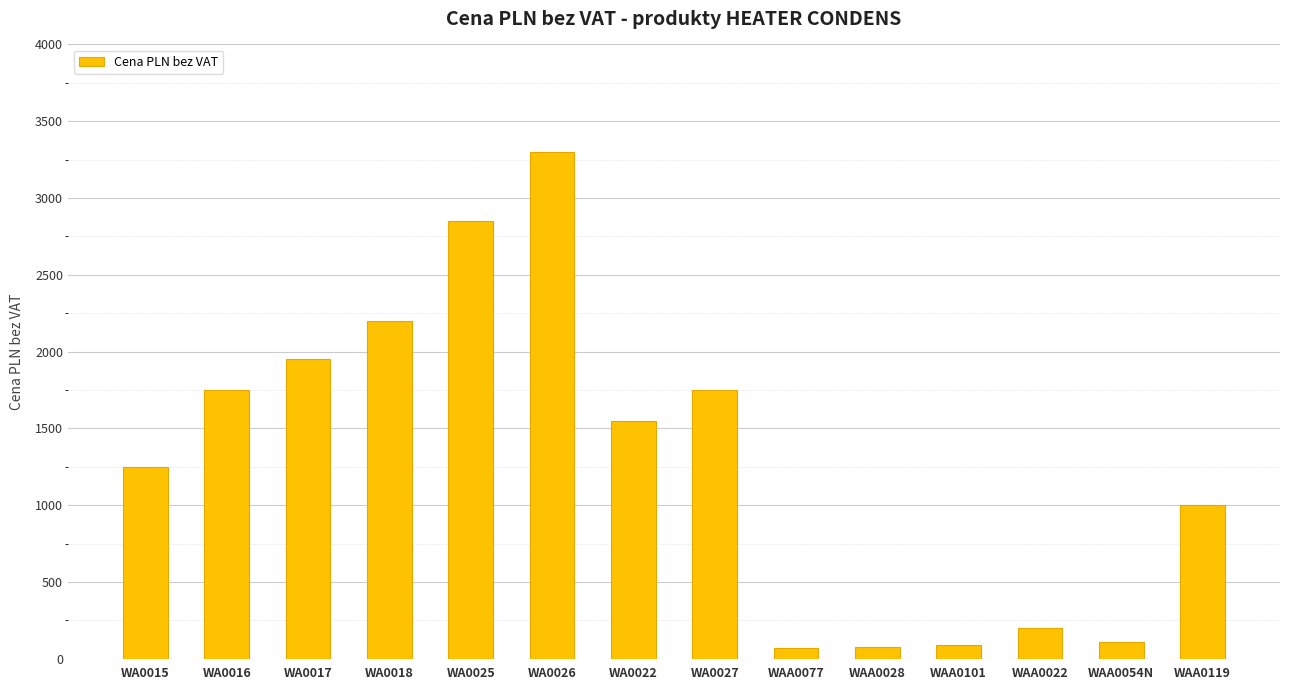

What position from the right is WAA0054N?

2